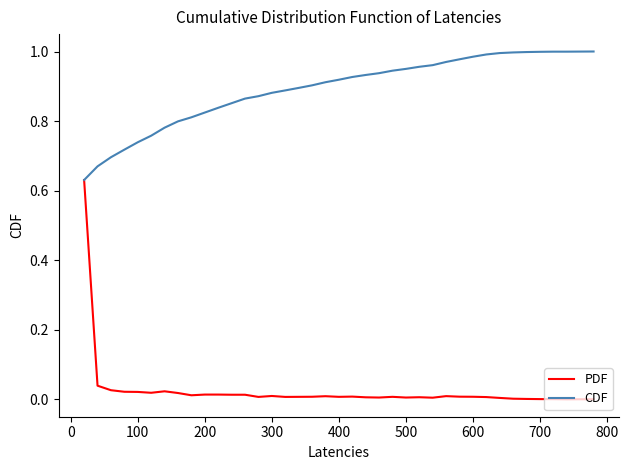

Which series has the largest range (max minus min)?

PDF